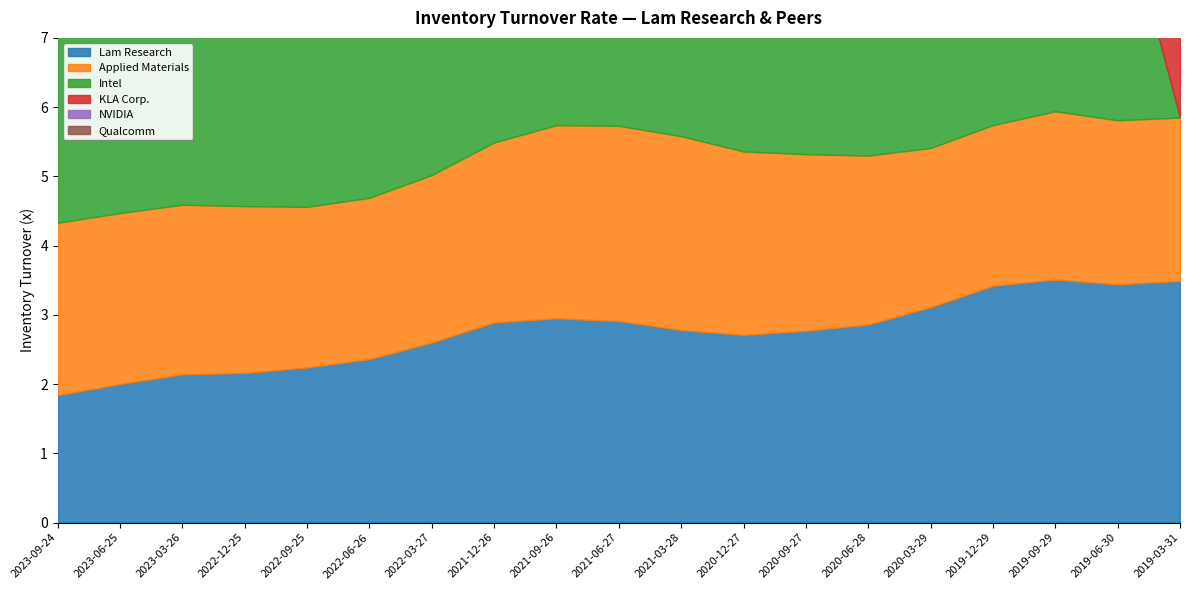

What is the highest value of the NVIDIA series?

4.2